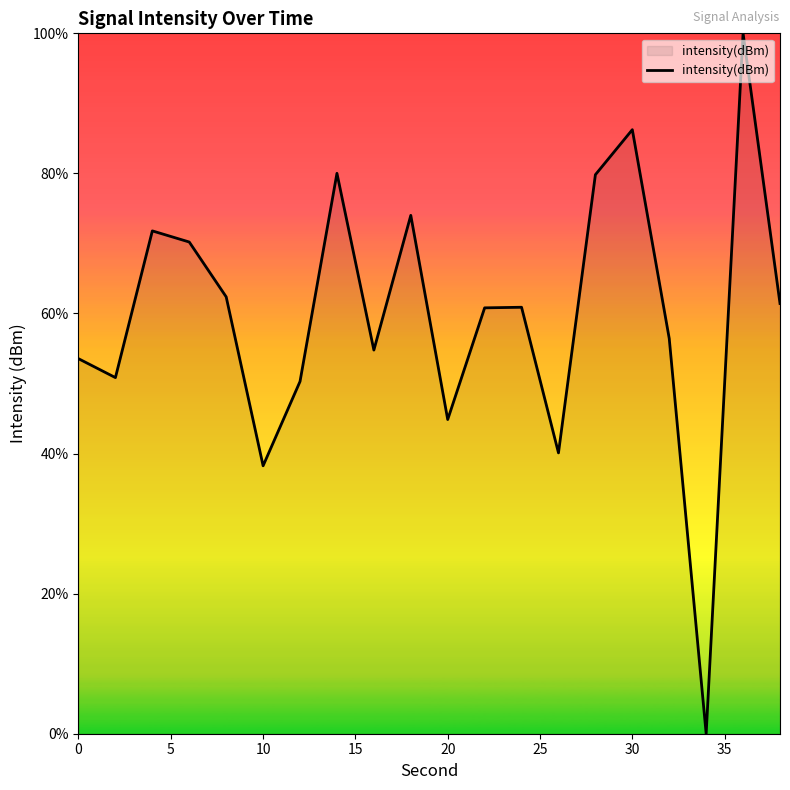

Does the chart display data point markers on the line(s)?

No